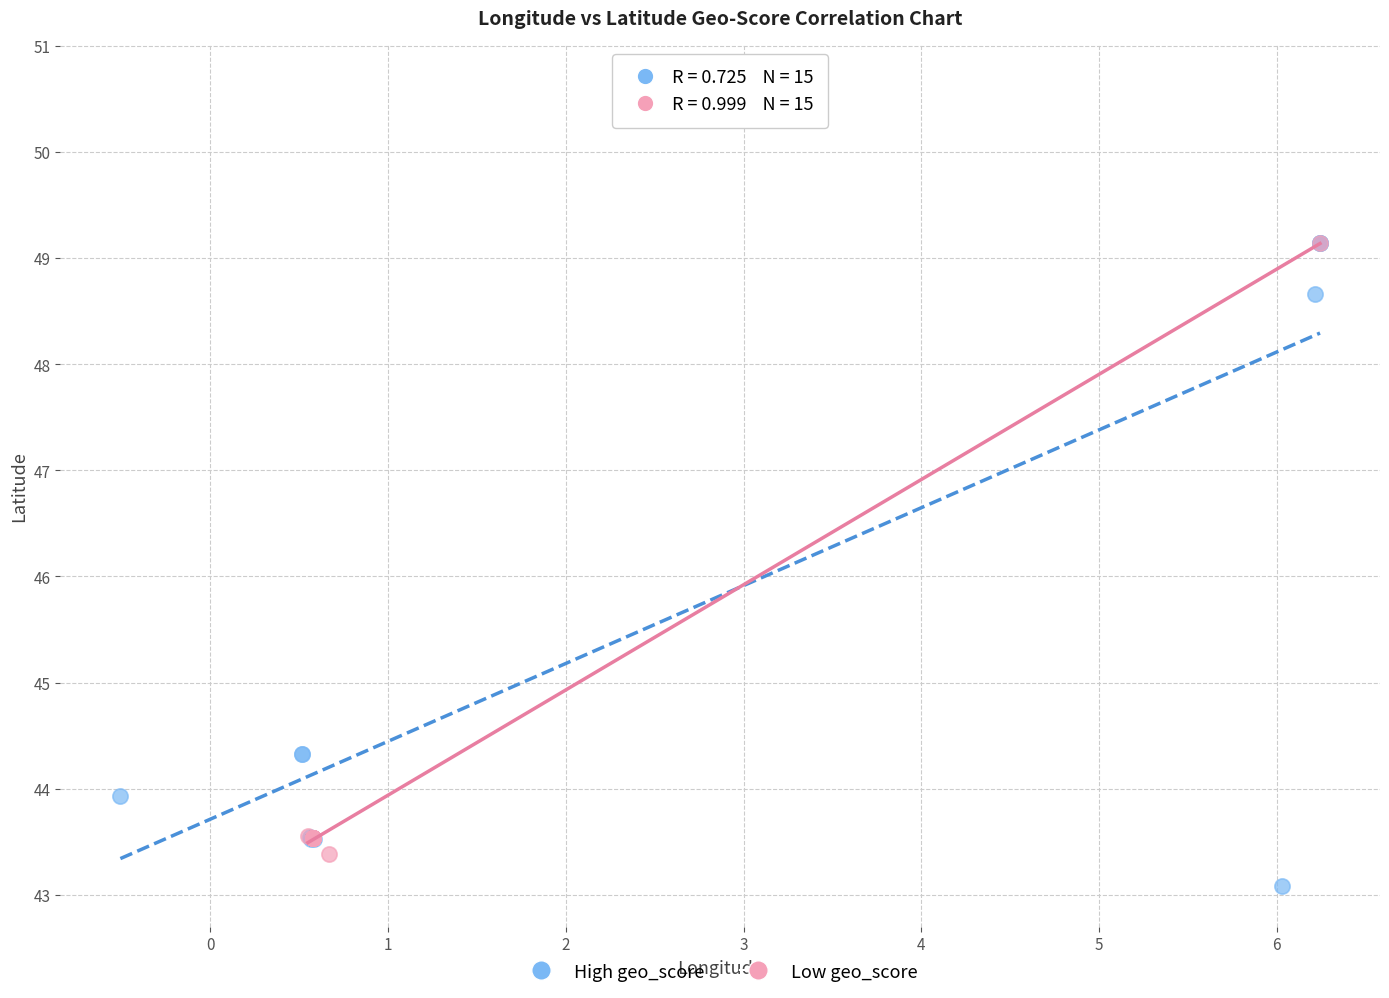

Which series reaches the maximum Y coordinate?

High geo_score